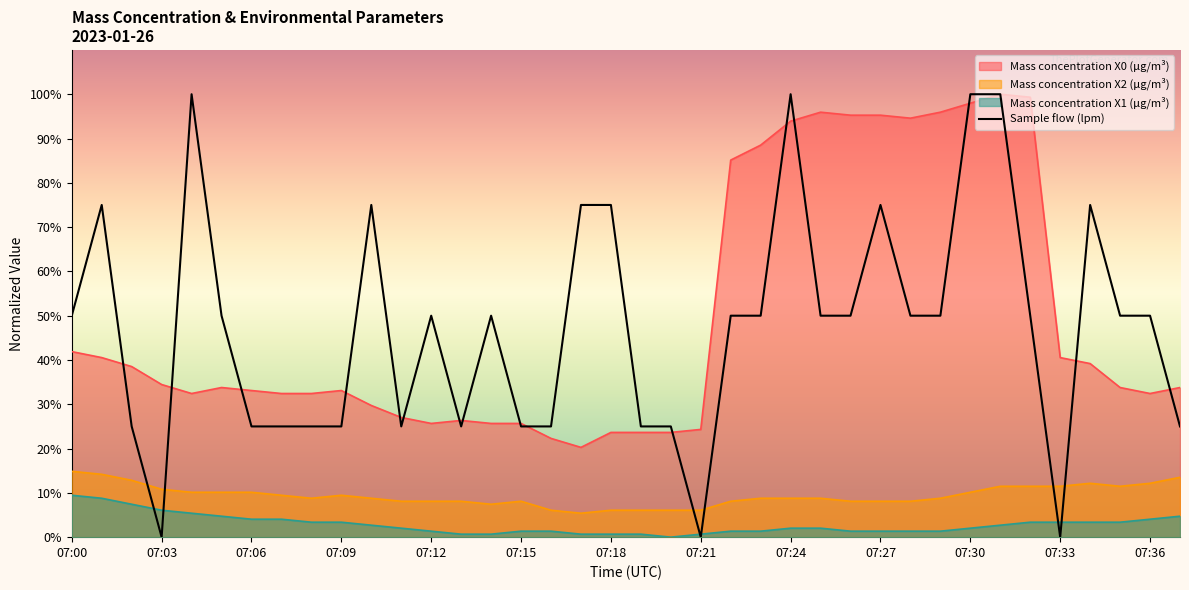

What is the difference between the second highest and minimum values?

100